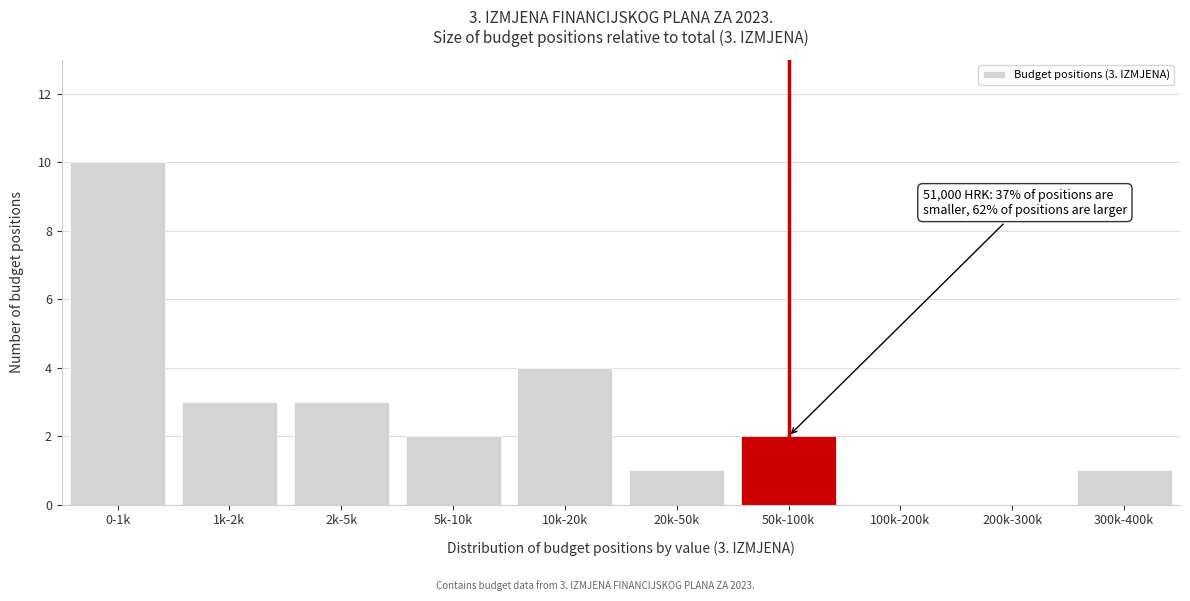

Reading left to right, extract all data points from this chart.

0-1k=10	1k-2k=3	2k-5k=3	5k-10k=2	10k-20k=4	20k-50k=1	50k-100k=2	100k-200k=0	200k-300k=0	300k-400k=1